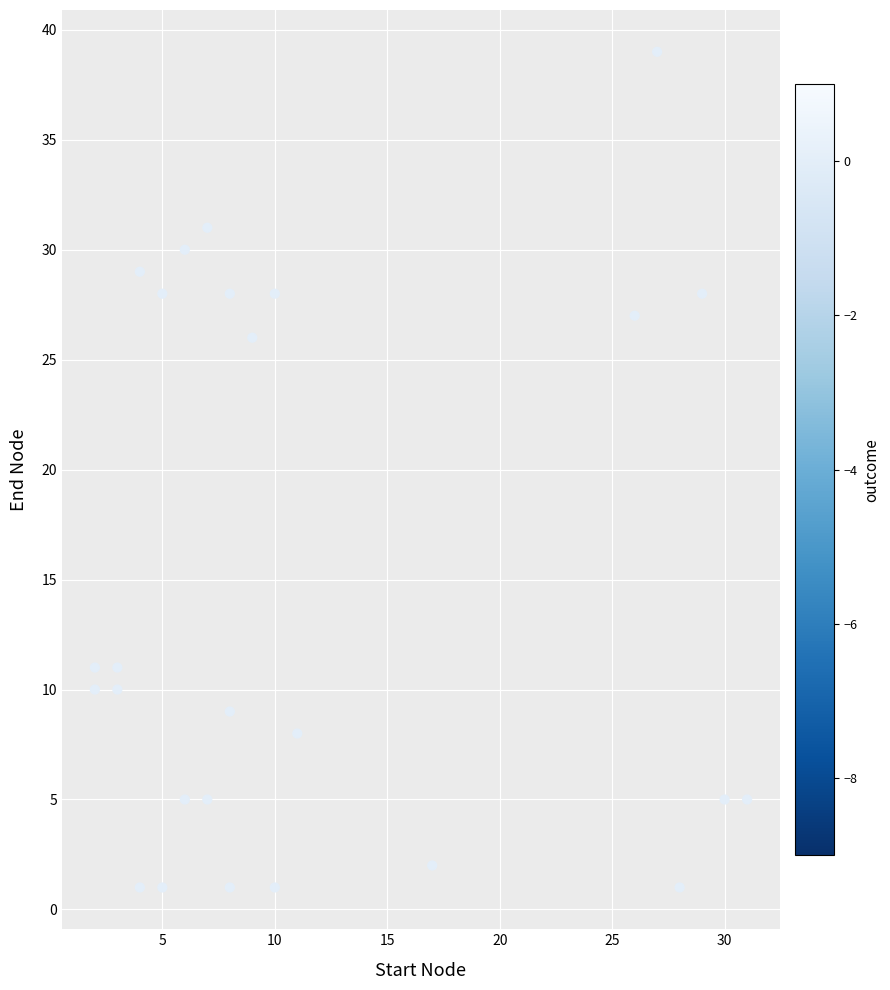

What is the range of X values (max minus min)?

29